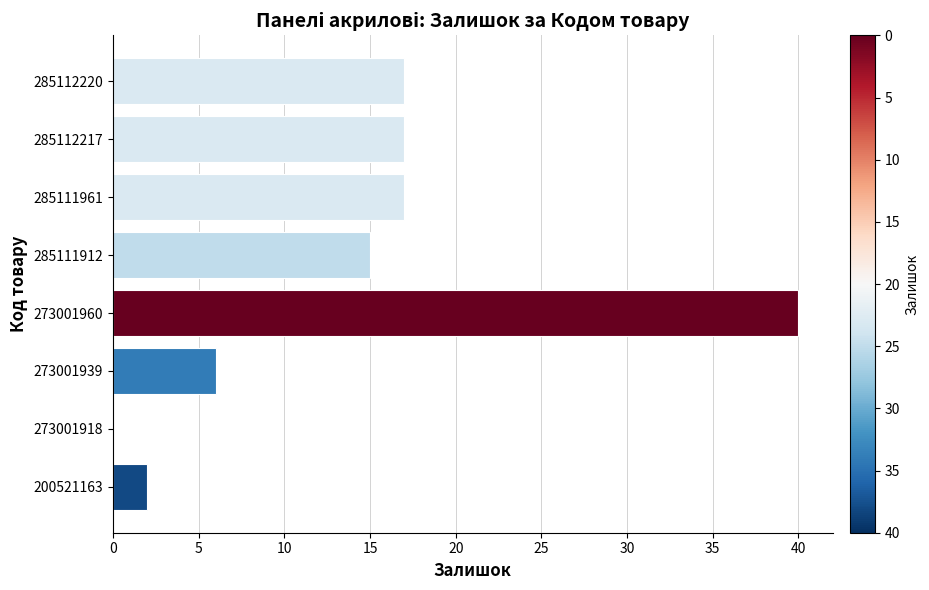

What is the sum of all values?

114